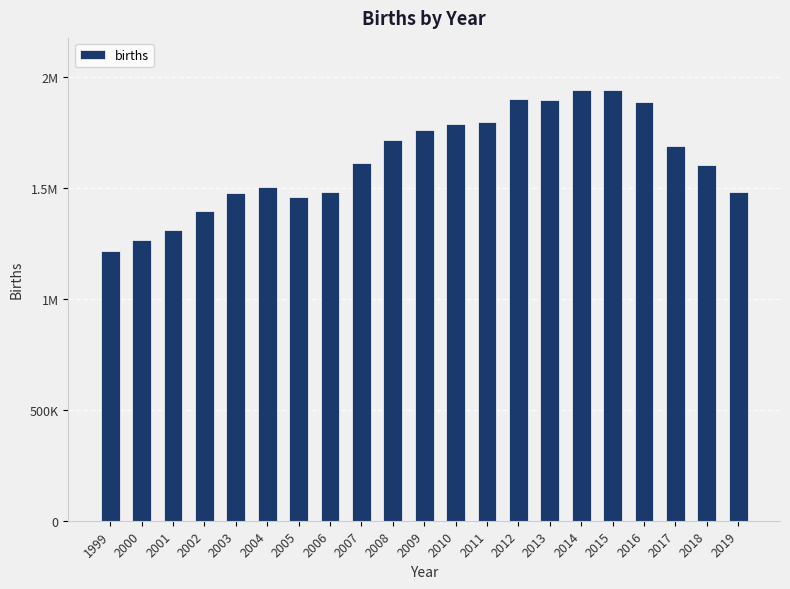

Does the chart contain any negative values?

No